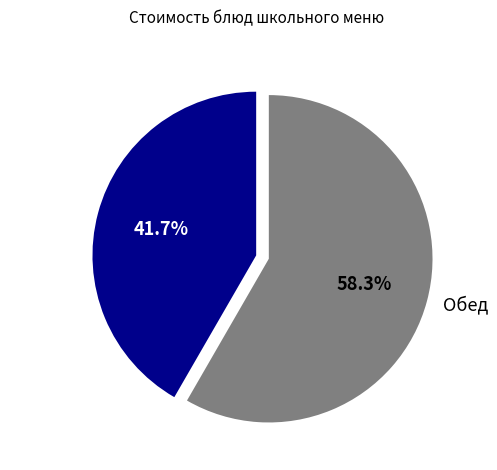

Combined, do Обед and Завтрак account for over 50%?

Yes